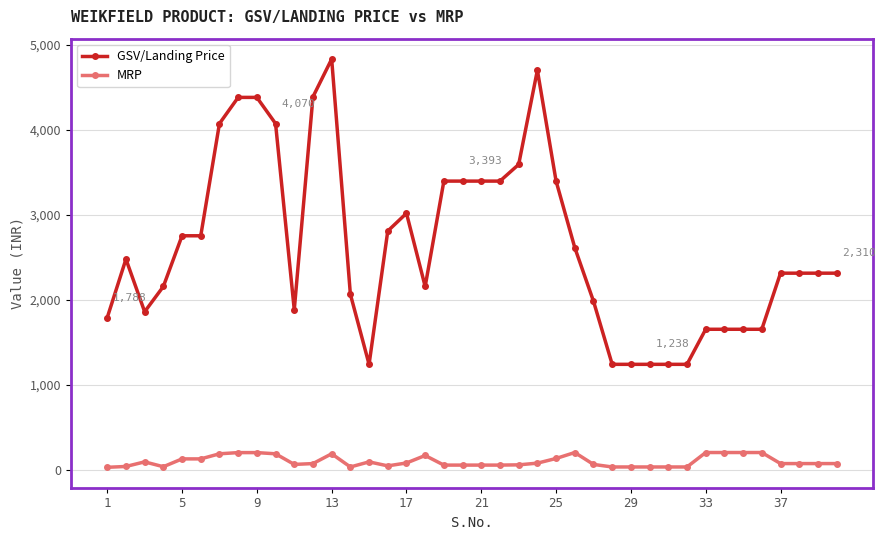

Rank the series by their average value, from lowest to highest.

MRP, GSV/Landing Price